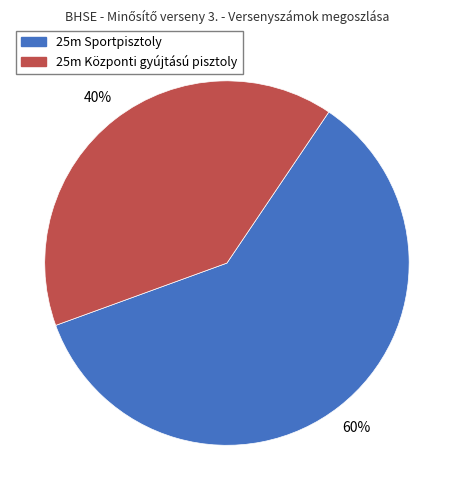

To the nearest percent, what is the difference between the 25m Központi gyújtású pisztoly and 25m Sportpisztoly slice percentages?

20%